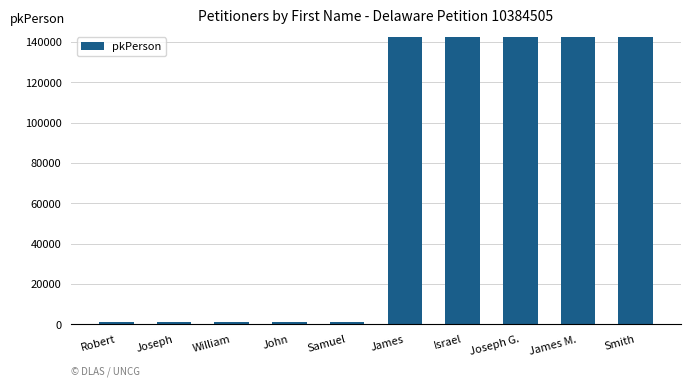

What is the value of the 7th bar from the left?

142524